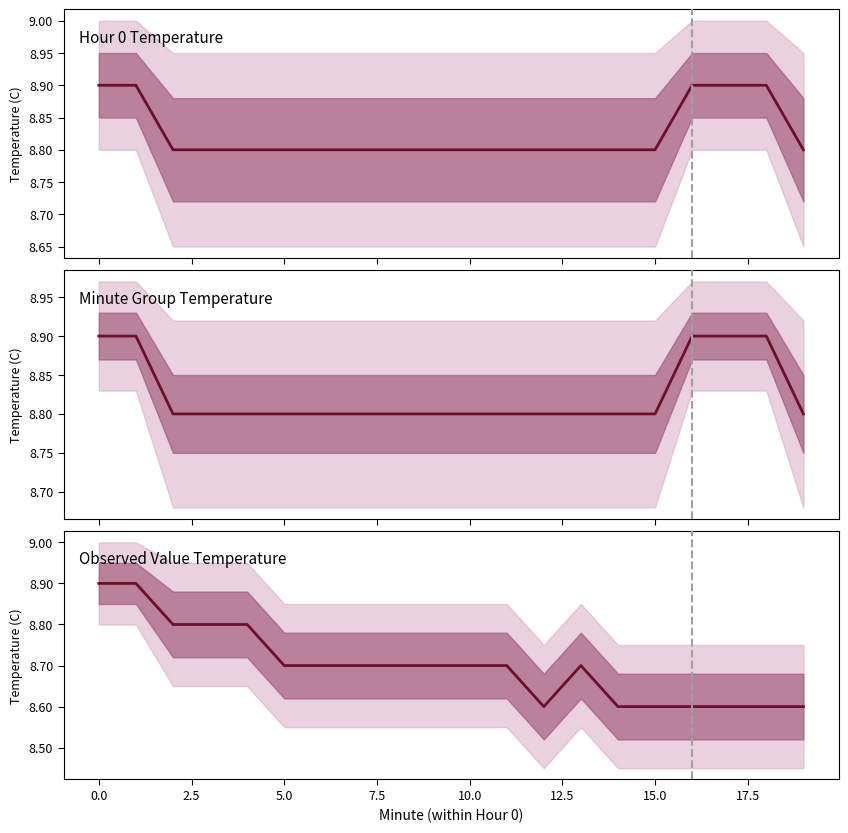

How many lines are shown in the chart?

1